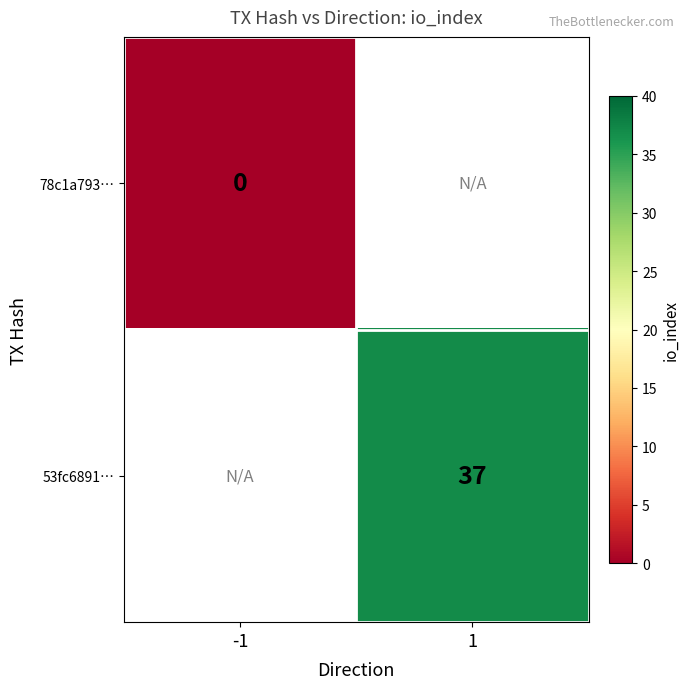

Between -1 and 1, which is larger?

1